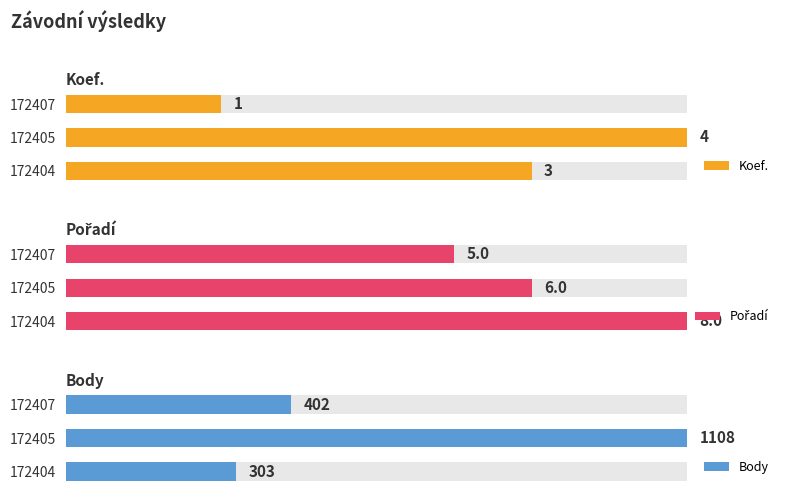

Does the chart contain any negative values?

No